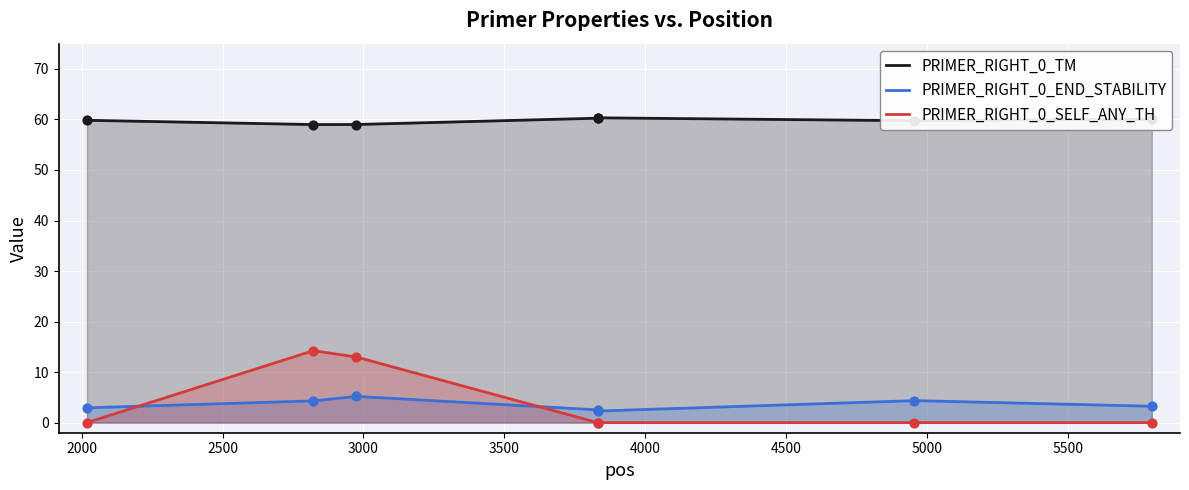

What is the difference between the maximum and minimum values in the PRIMER_RIGHT_0_SELF_ANY_TH series?

14.2